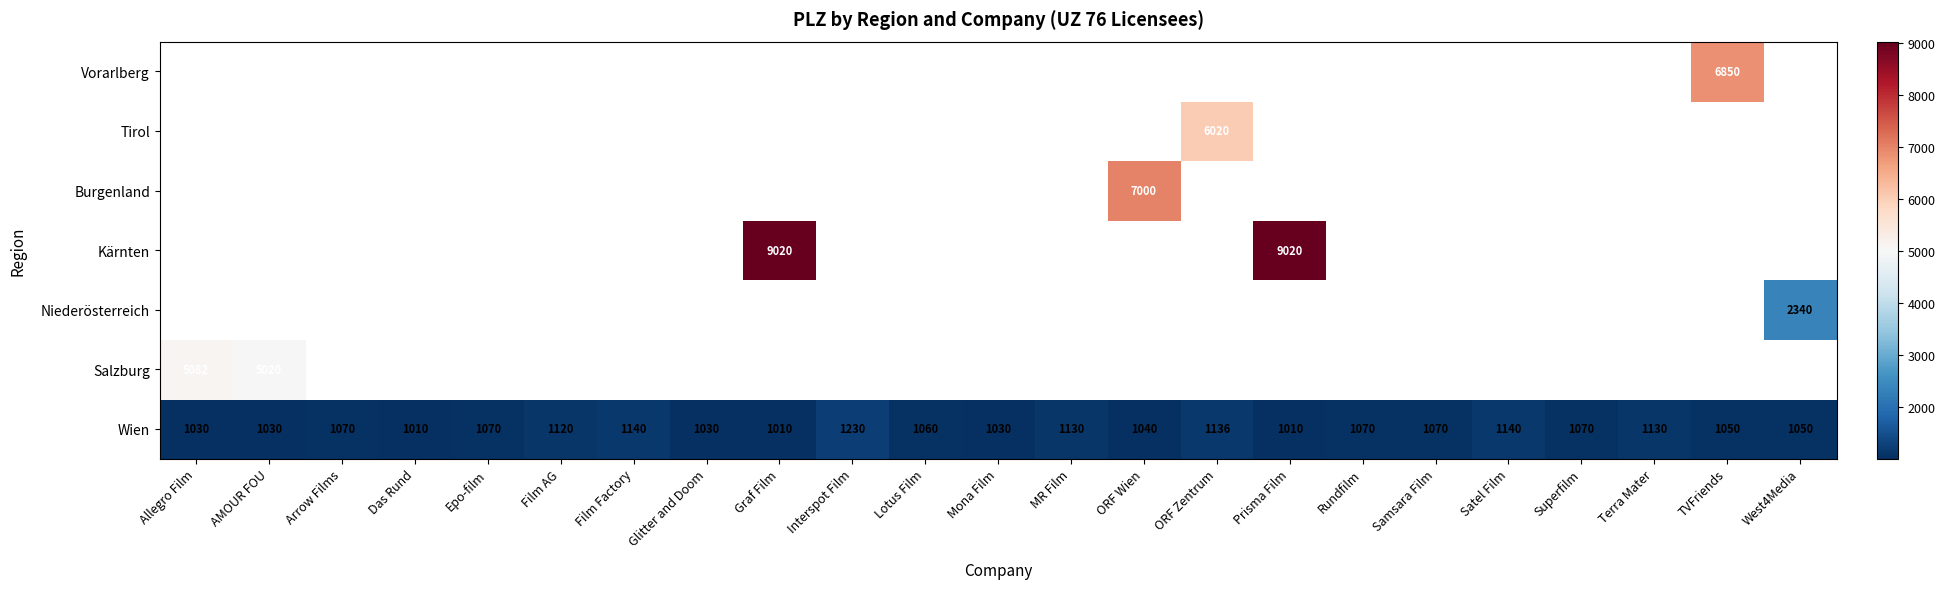

Which has a higher value, Mona Film or Rundfilm?

Rundfilm